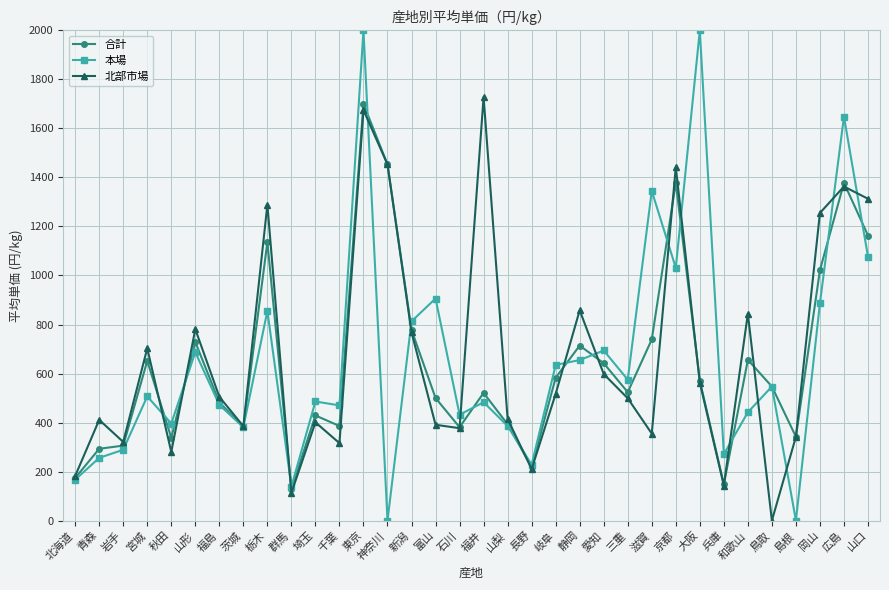

Does the chart have visible grid lines?

Yes